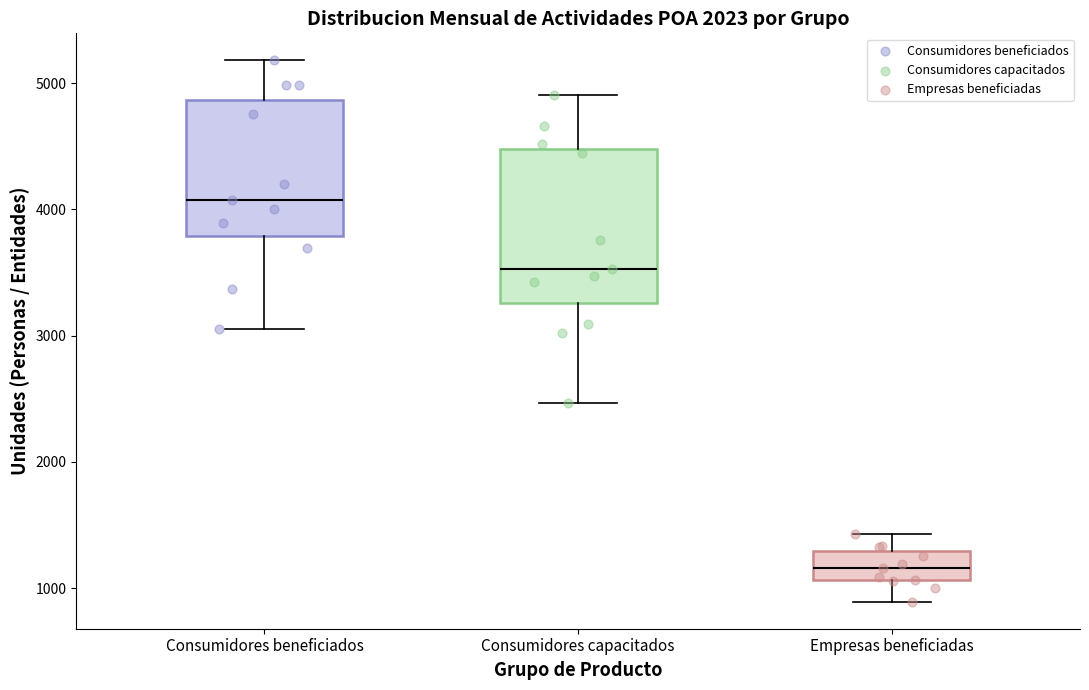

Reading left to right, transcribe this box plot: for each box, give where its median line is, the range the box spans, and where its two whiskers end, as read against the y-axis. The values are not printed on the chart, so give them approximately, as read against the axis.

Consumidores beneficiados: median 4100, box 3800 to 4900, whiskers 3100 to 5200
Consumidores capacitados: median 3500, box 3300 to 4500, whiskers 2500 to 4900
Empresas beneficiadas: median 1200, box 1100 to 1300, whiskers 900 to 1400